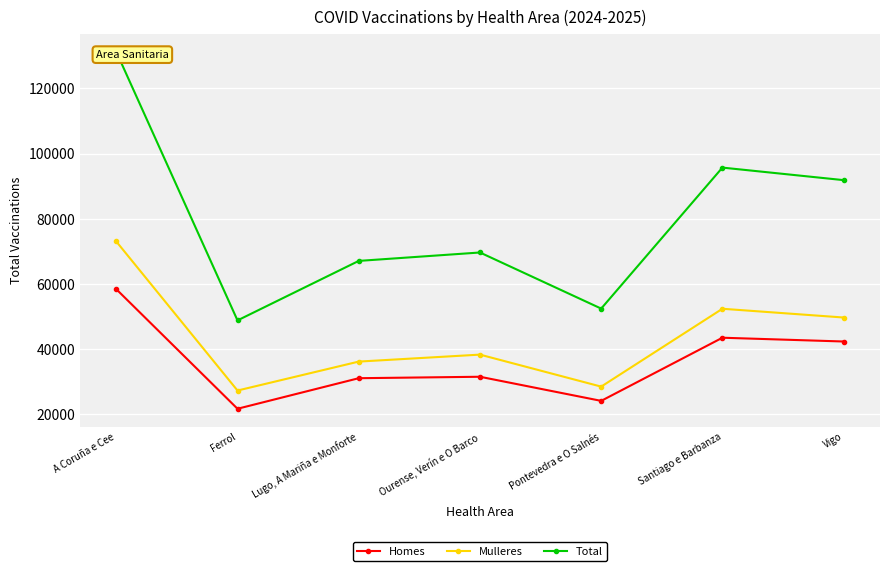

True or false: Homes and Mulleres cross at least once.

False